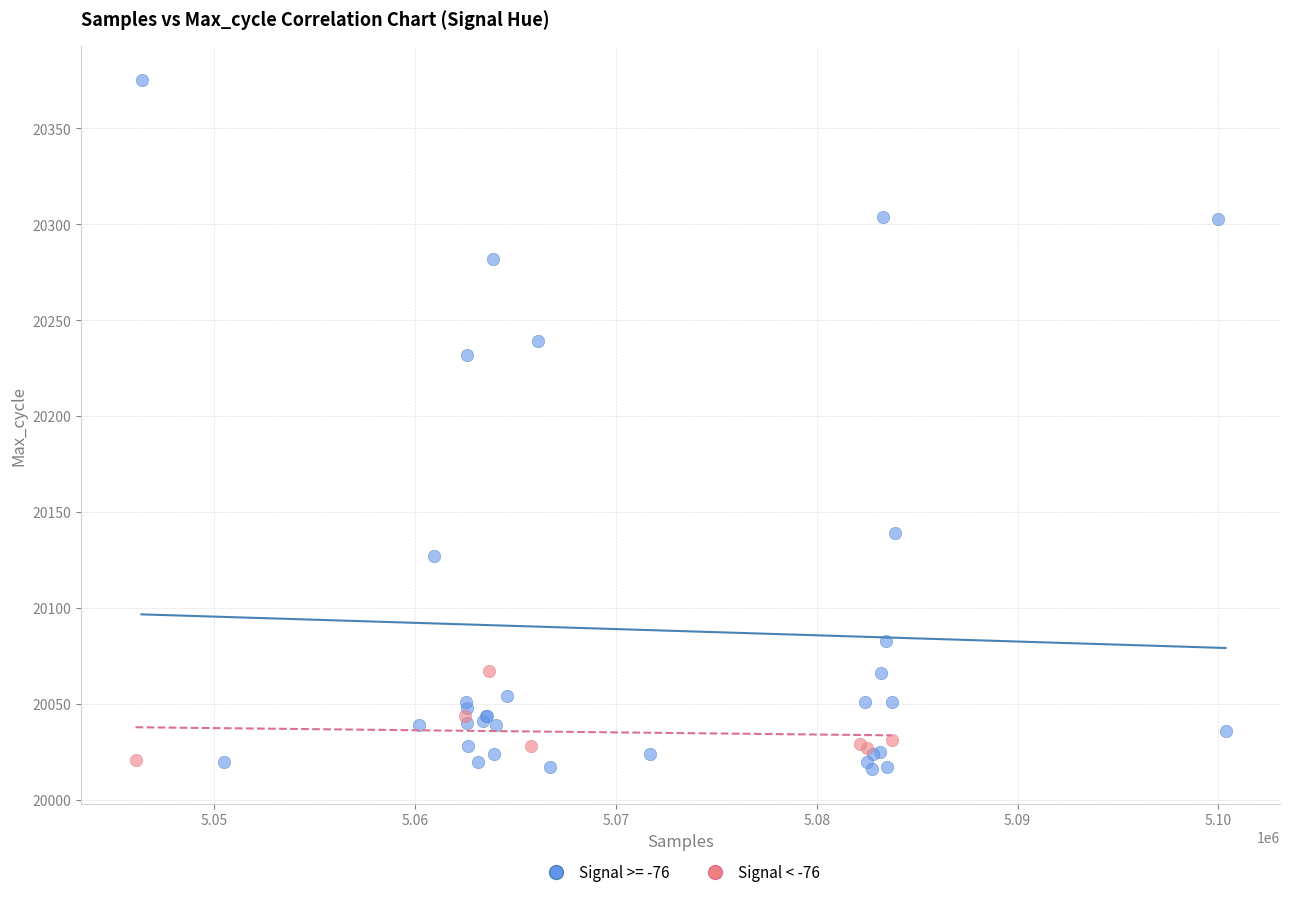

Which series has the widest spread of Y values?

Signal >= -76